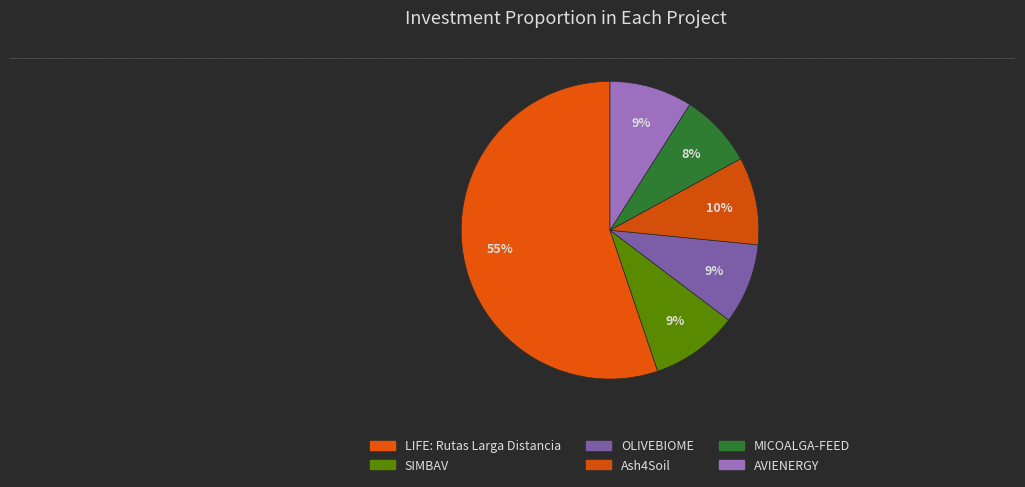

Rank the categories by value from lowest to highest.

MICOALGA-FEED, OLIVEBIOME, AVIENERGY, SIMBAV, Ash4Soil, LIFE: Rutas Larga Distancia